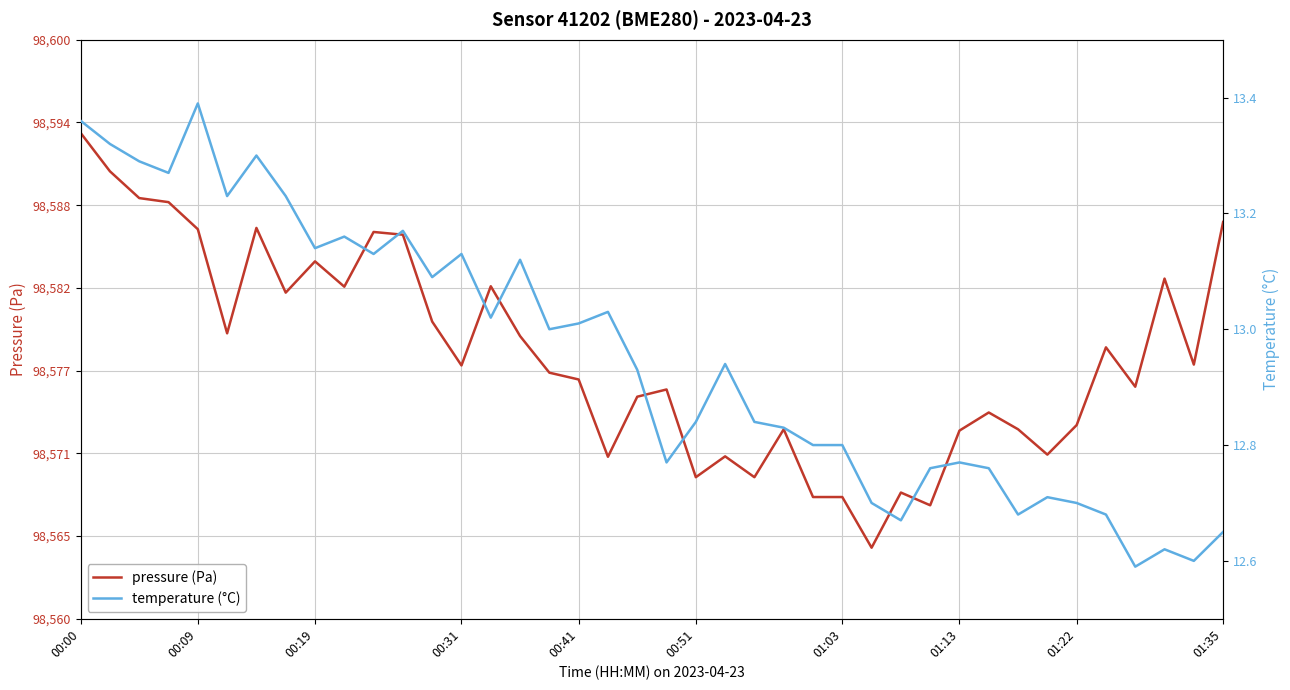

What position from the left is 22?

23